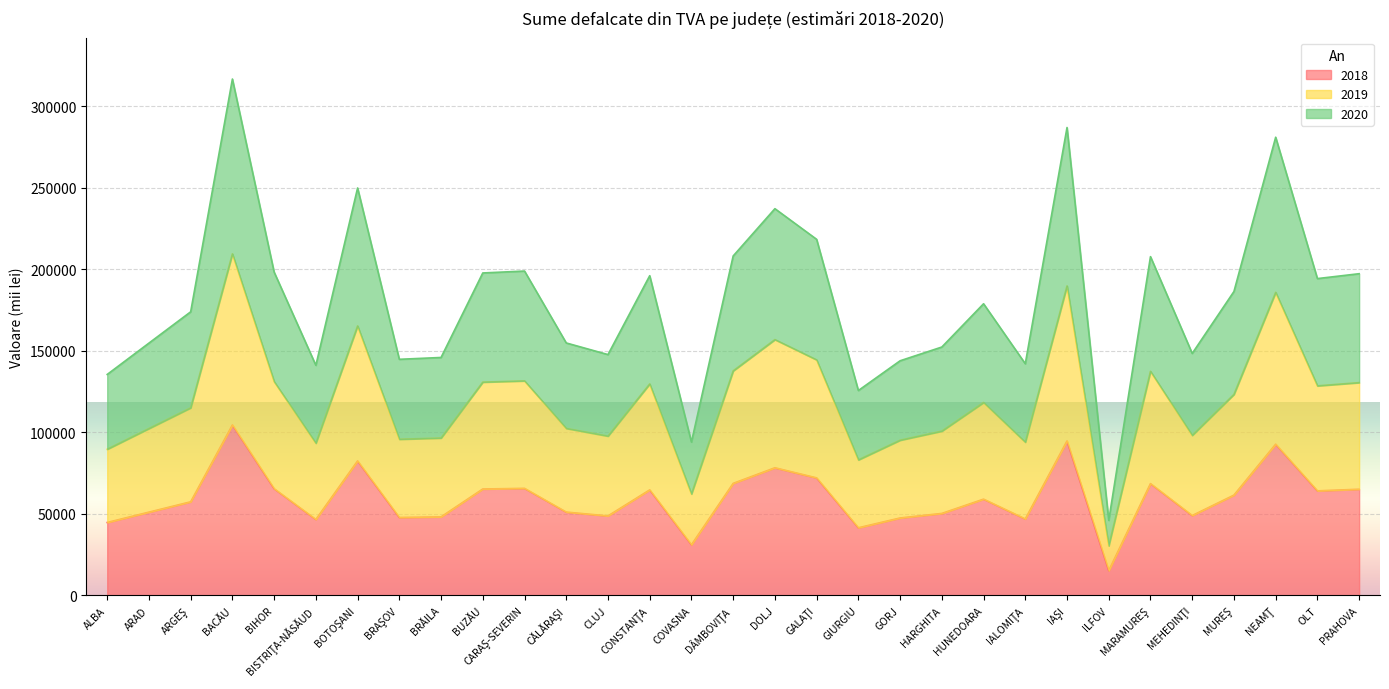

At which category is the sum across all series the highest?

BACĂU